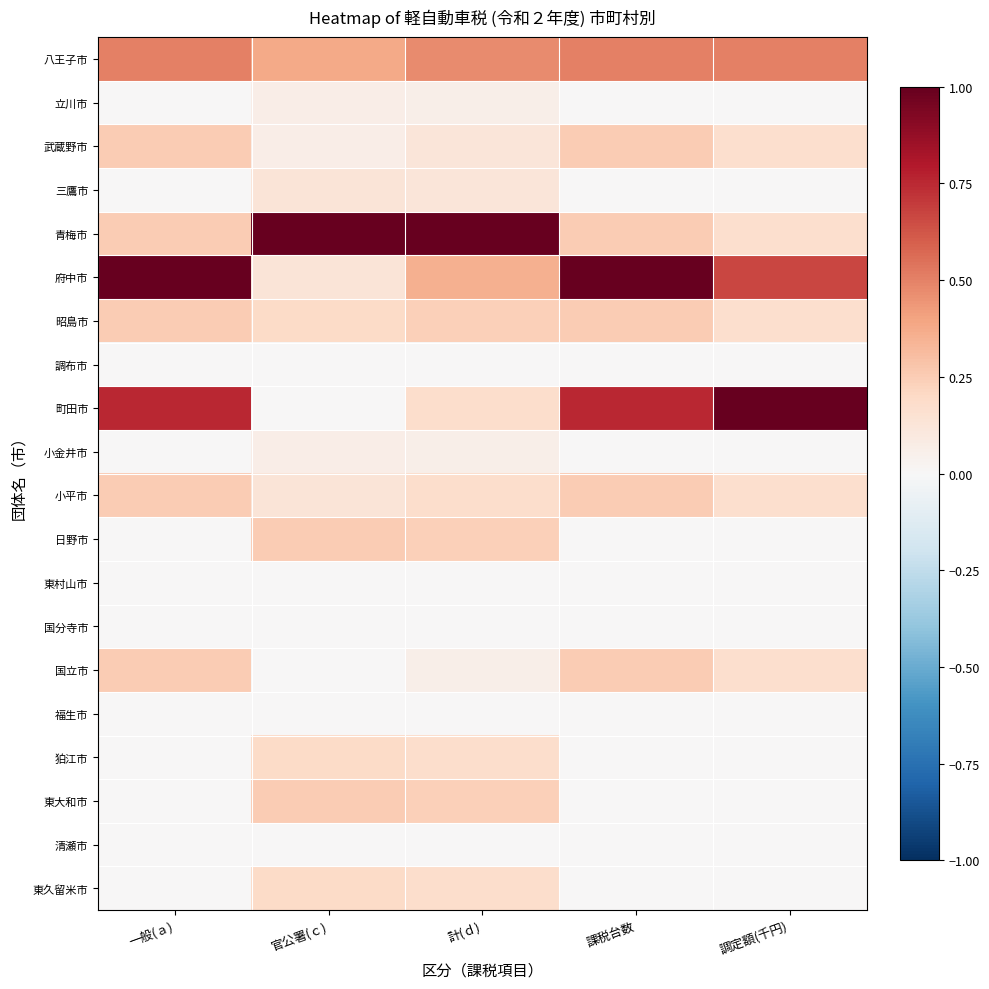

Between 官公署(ｃ) and 課税台数, which series saw the biggest shift?

府中市